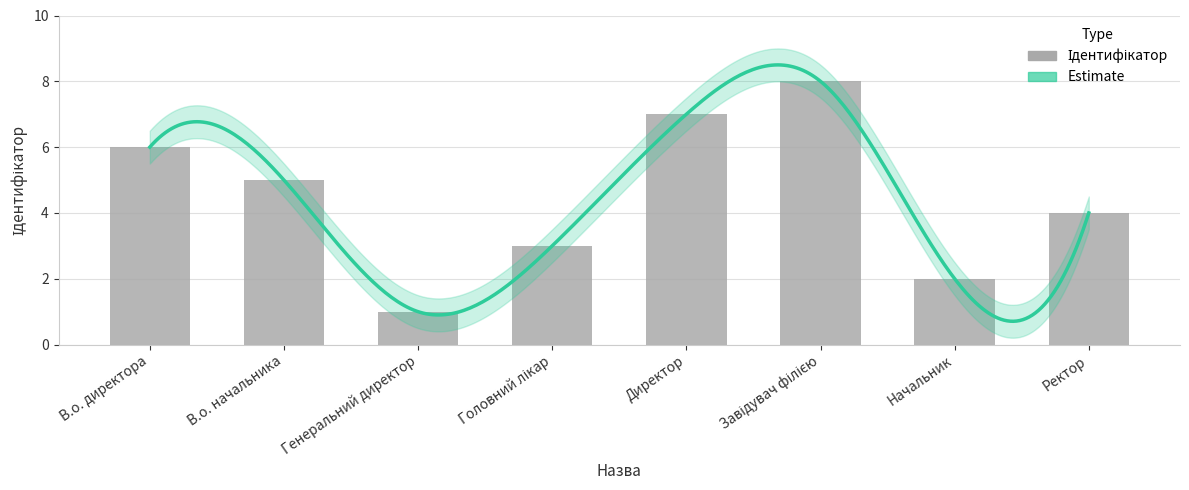

What is the ratio of the value at Завідувач філією to the value at В.о. директора?

1.3